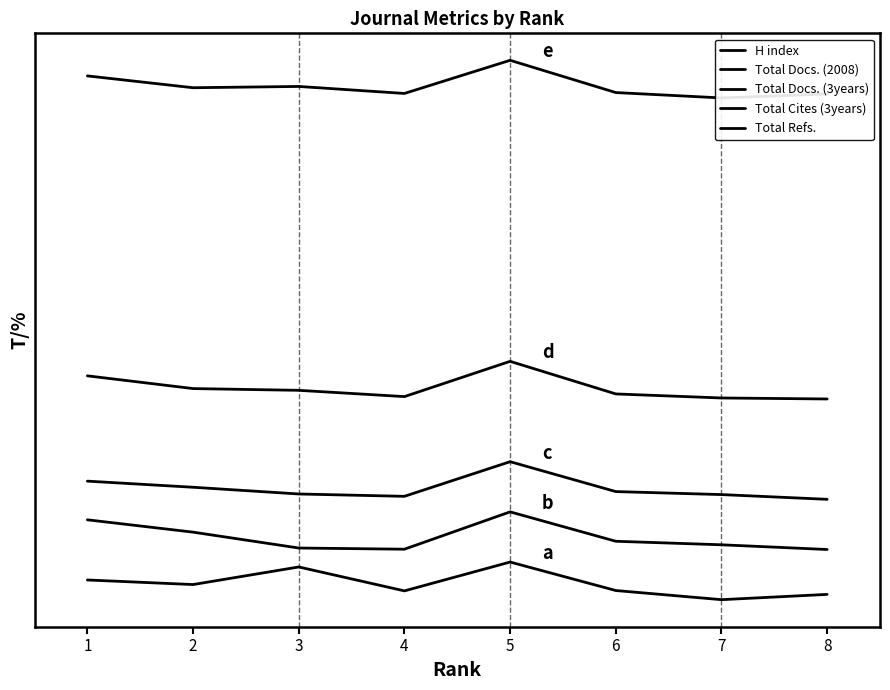

At how many categories does at least one series exceed 237?

8